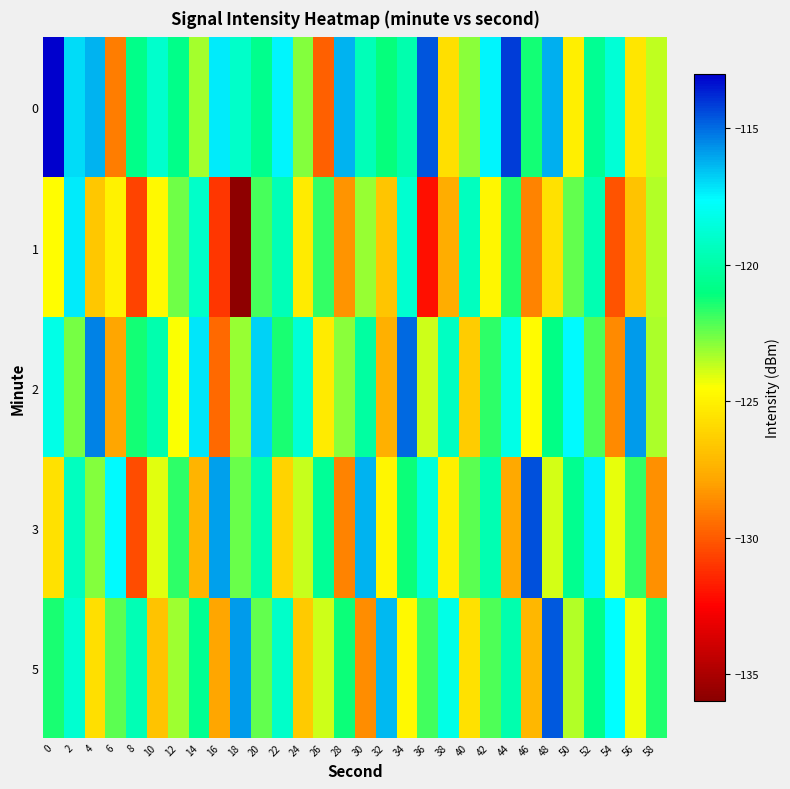

Between 44 and 32, which is larger?

44